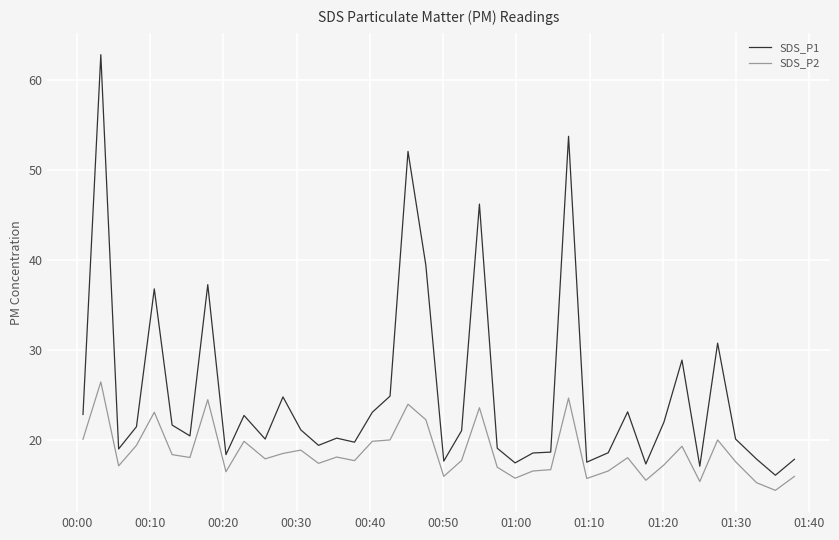

True or false: SDS_P2 and SDS_P1 intersect in this chart.

False